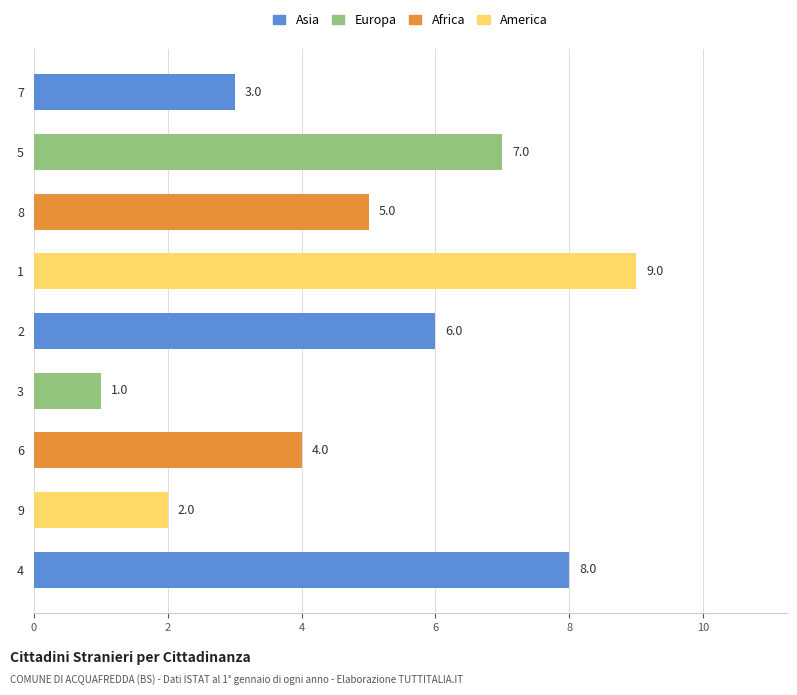

Which category has the highest value across all series?

1